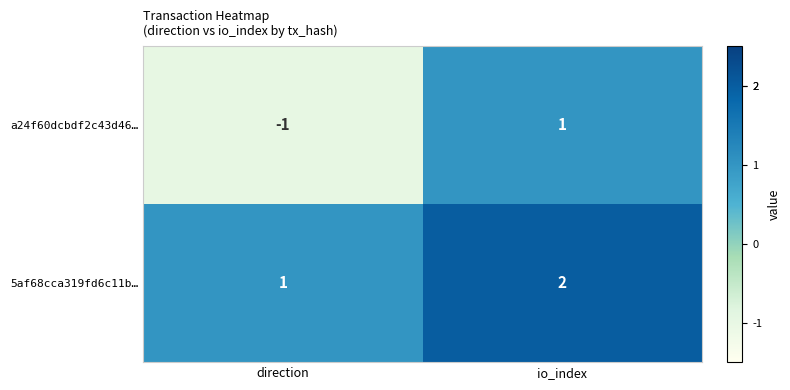

At which label is 5af68cca319fd6c11b… closest to 1?

direction